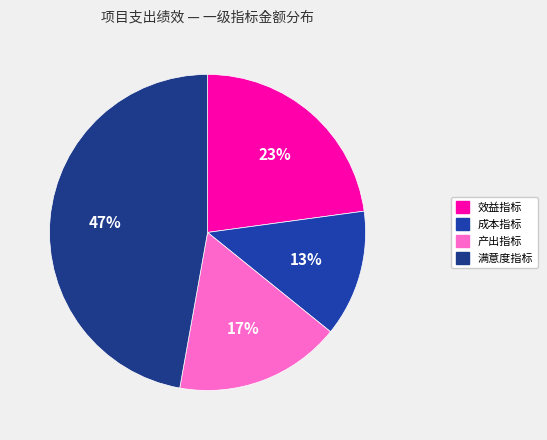

What percentage is the 产出指标 slice, to the nearest percent?

17%